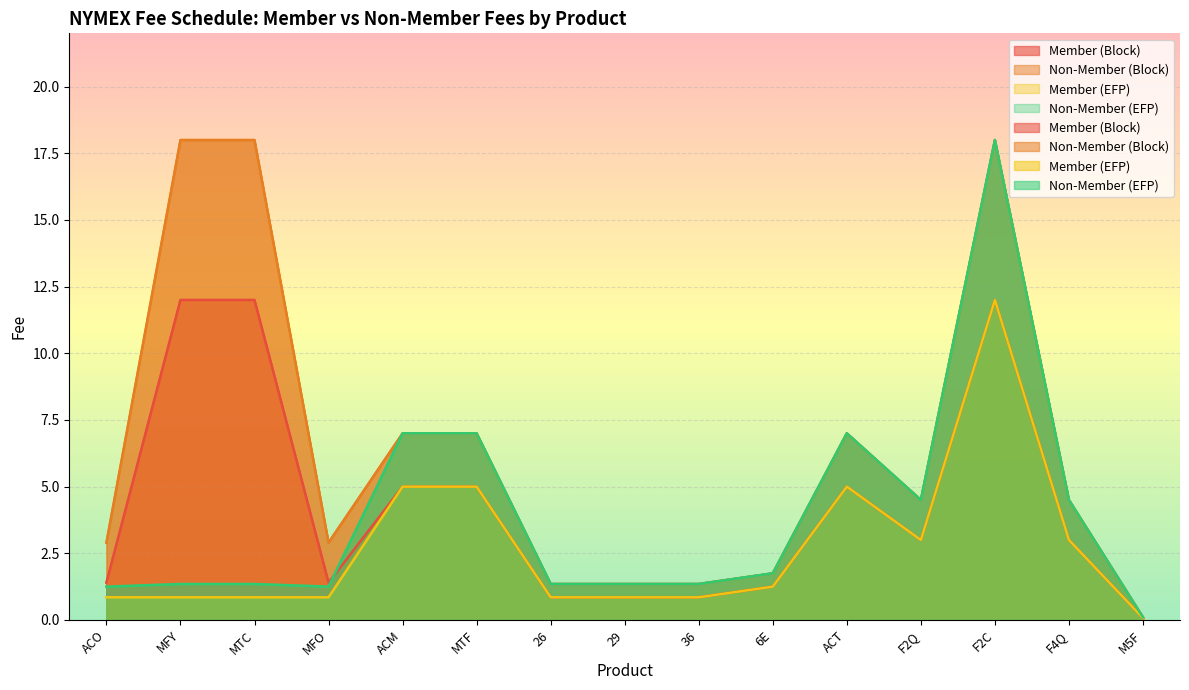

What is the greatest value displayed?

18.0